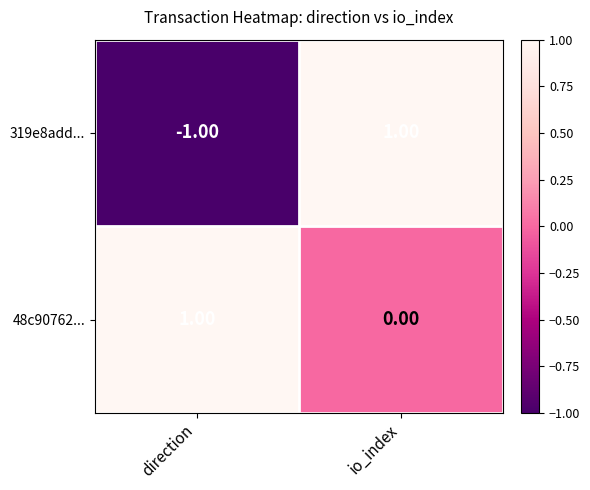

At which category is the sum across all series the highest?

io_index